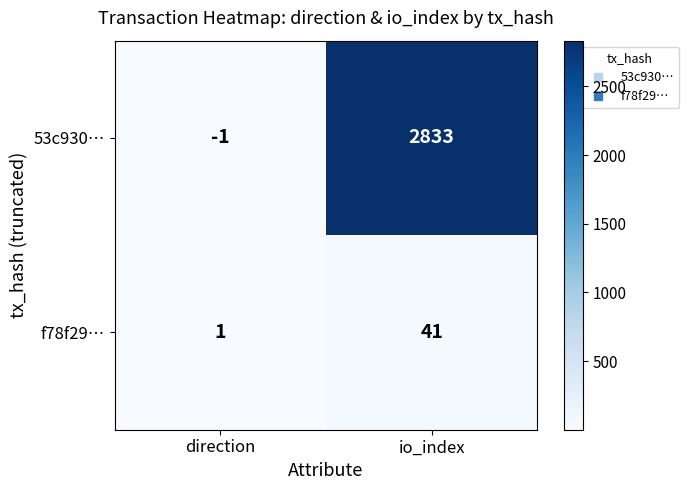

Rank the series by their maximum value, from lowest to highest.

f78f29…, 53c930…